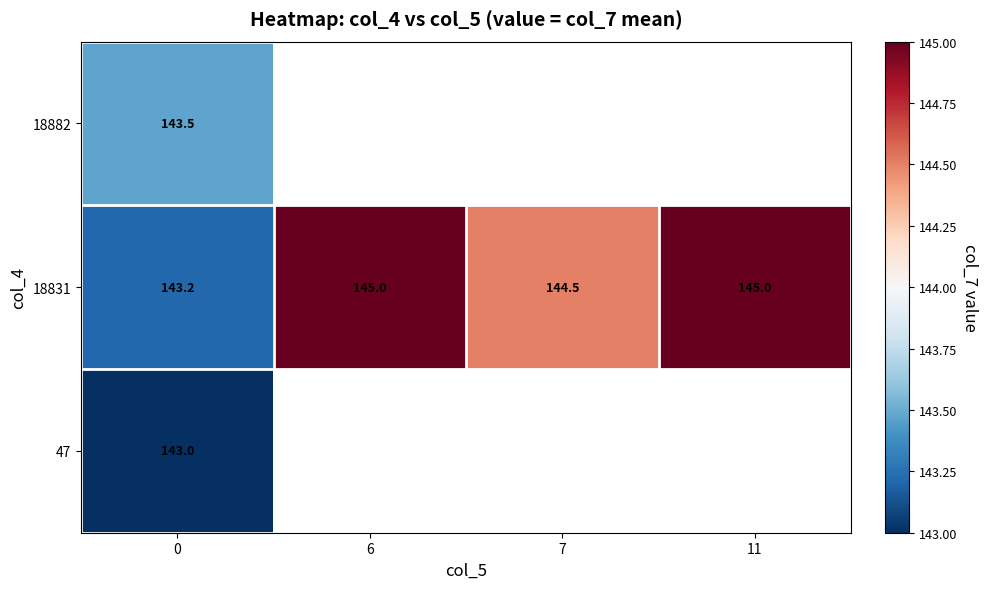

Count the number of data series in this chart.

3